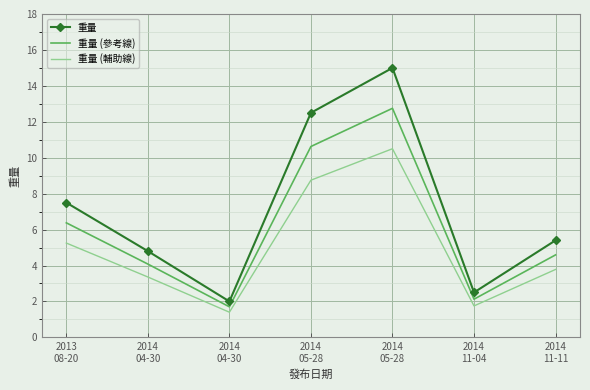

What are all the series names shown in the legend?

重量, 重量 (參考線), 重量 (輔助線)